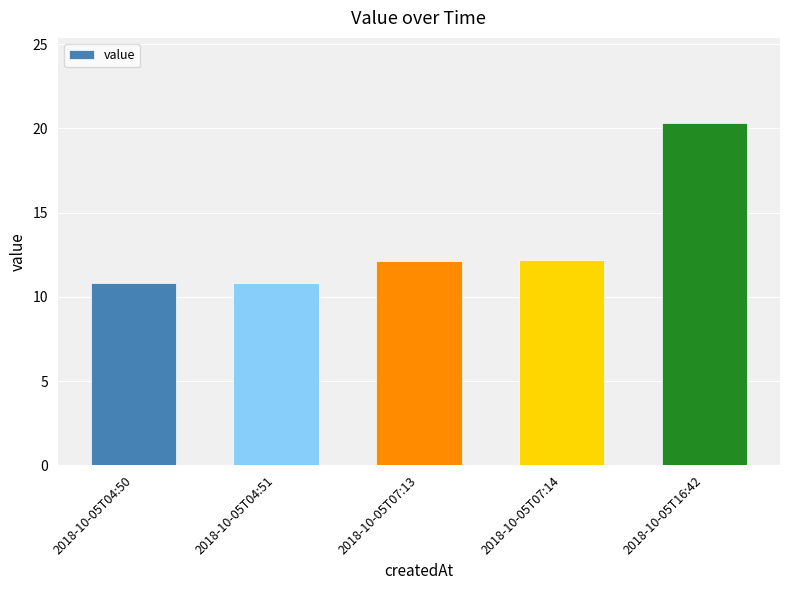

Which has a higher value, 2018-10-05T07:14 or 2018-10-05T16:42?

2018-10-05T16:42